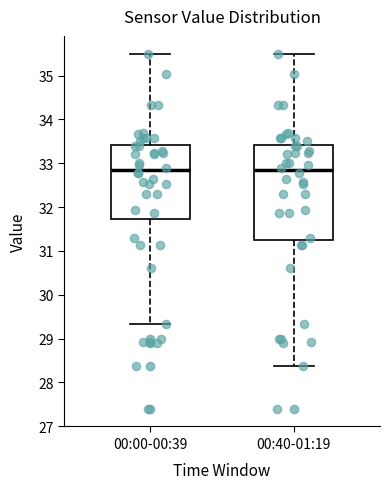

Reading left to right, transcribe this box plot: for each box, give where its median line is, the range the box spans, and where its two whiskers end, as read against the y-axis. The values are not printed on the chart, so give them approximately, as read against the axis.

00:00-00:39: median 32.8, box 31.7 to 33.4, whiskers 29.3 to 35.5
00:40-01:19: median 32.8, box 31.3 to 33.4, whiskers 28.4 to 35.5